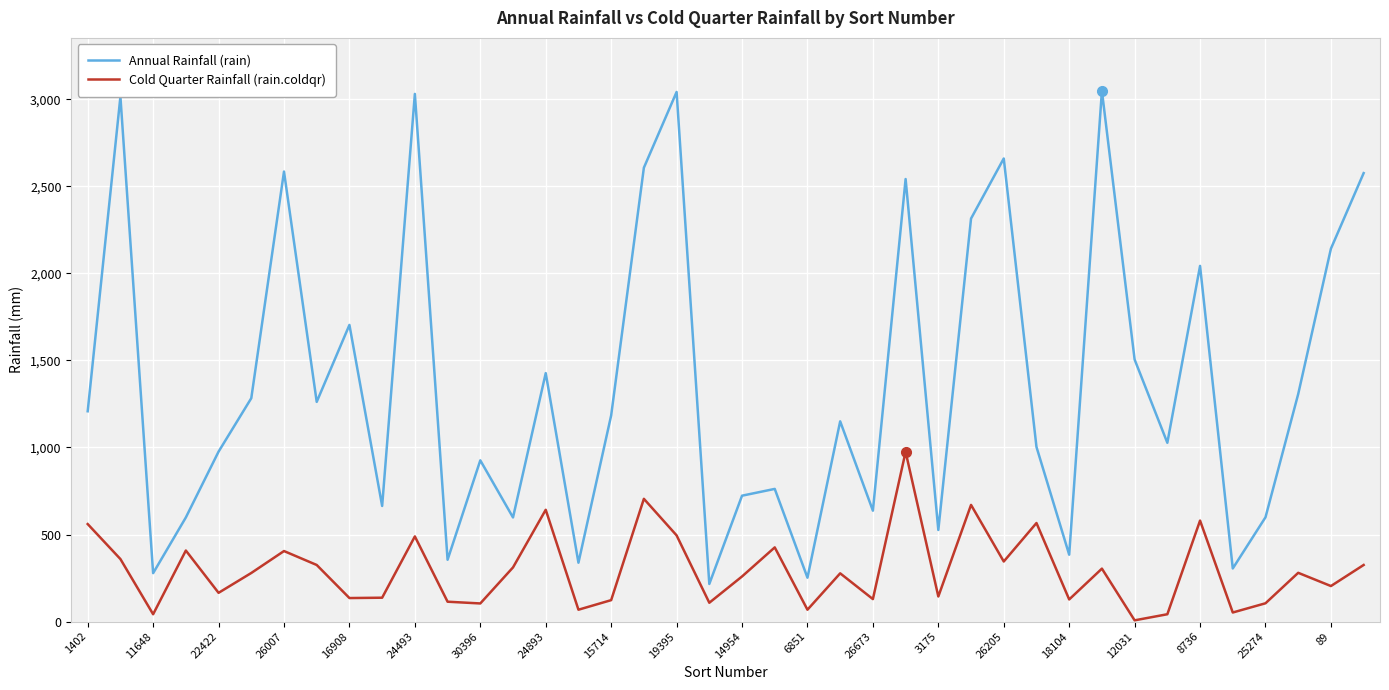

List the series in order of their peak value, highest first.

Annual Rainfall (rain), Cold Quarter Rainfall (rain.coldqr)